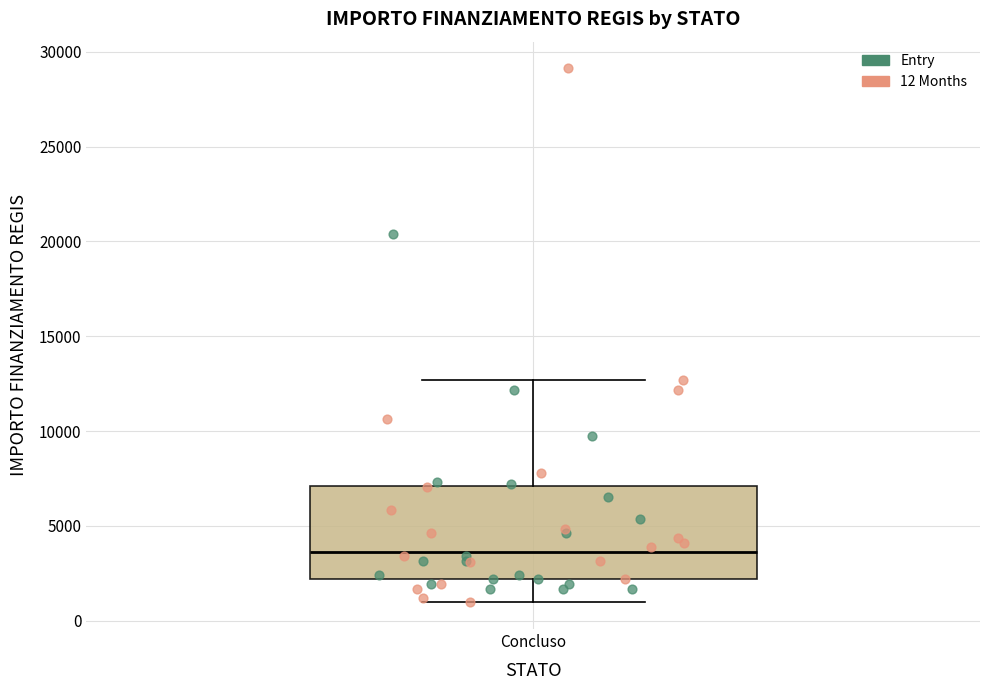

Read this box plot against the y-axis: the position of the median line, the range covered by the box, and the ends of both whiskers. The values are not printed on the chart, so give them approximately, as read against the axis.

median 3500, box 2000 to 7000, whiskers 1000 to 12500